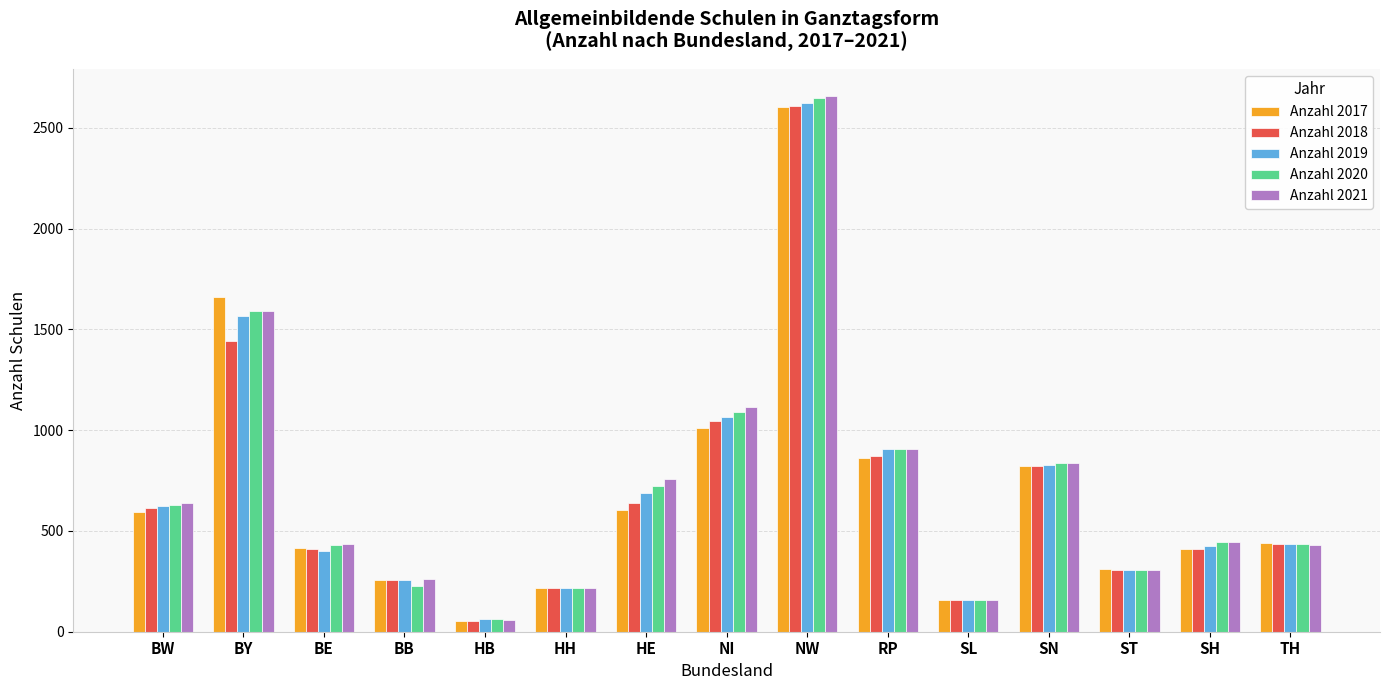

Which label corresponds to the smallest value in the chart?

HB